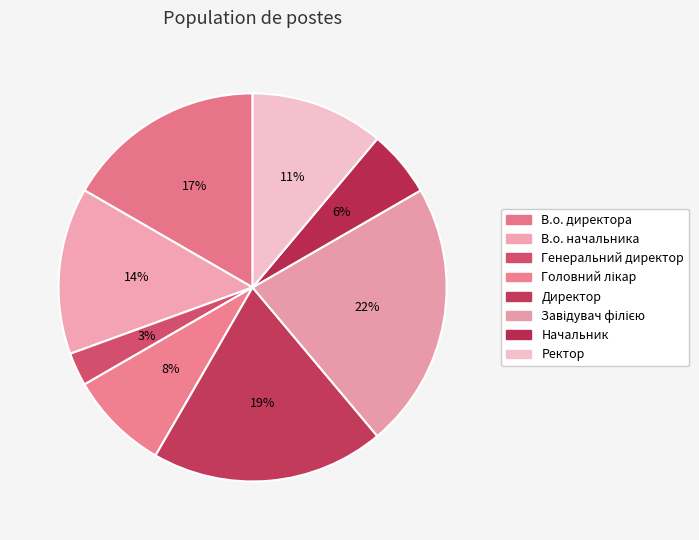

How many slices are in this pie chart?

8